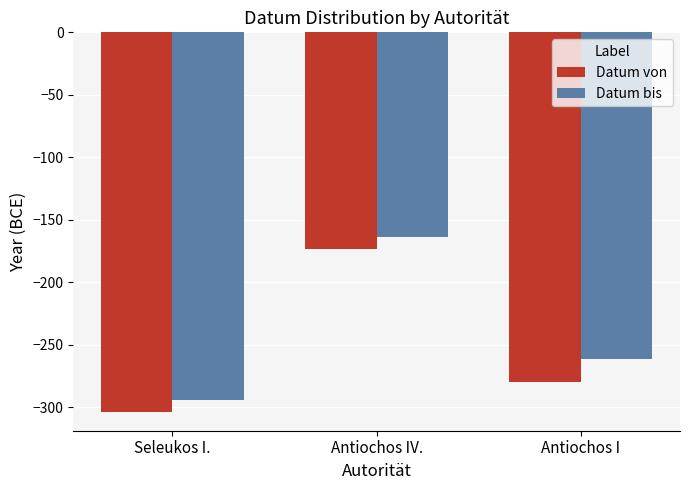

At which category is the sum across all series the highest?

Antiochos IV.